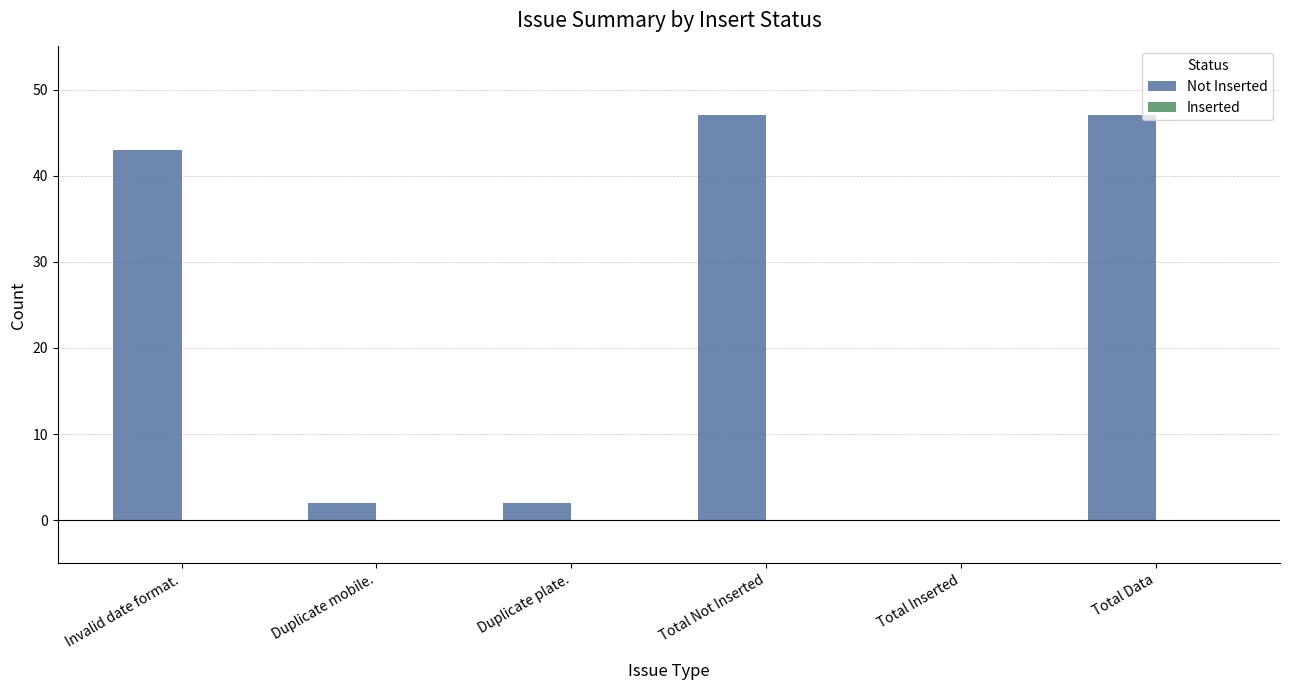

Reading right to left, extract all data points from this chart.

Total Data=47	Total Inserted=0	Total Not Inserted=47	Duplicate plate.=2	Duplicate mobile.=2	Invalid date format.=43